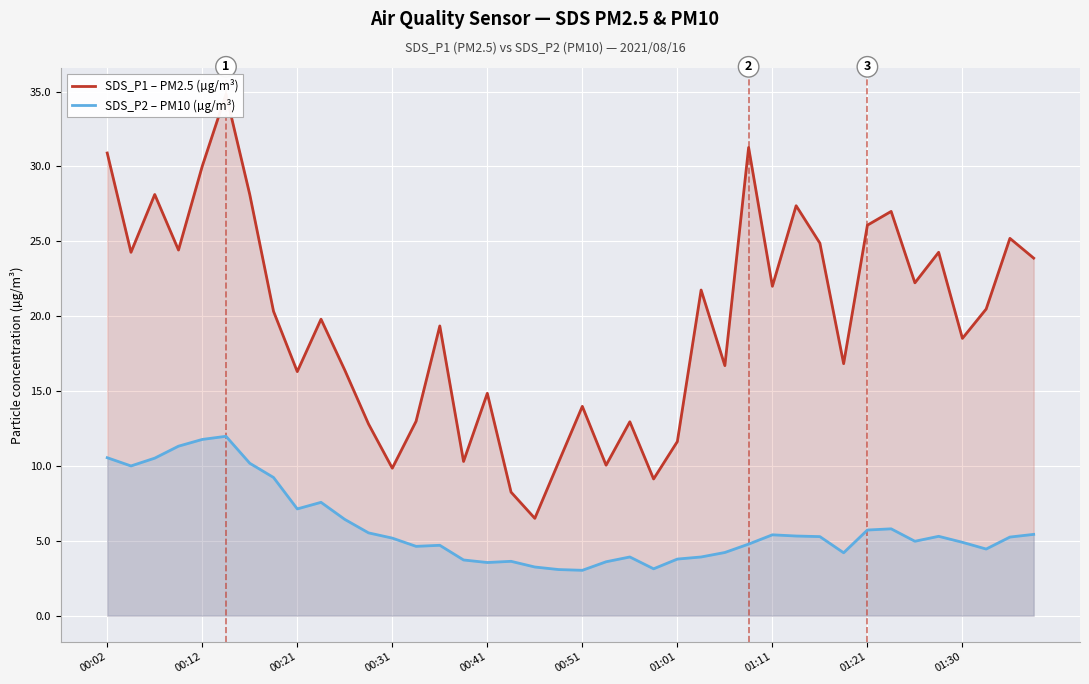

What is the difference between the maximum and second lowest values in the SDS_P2 – PM10 (µg/m³) series?

8.9